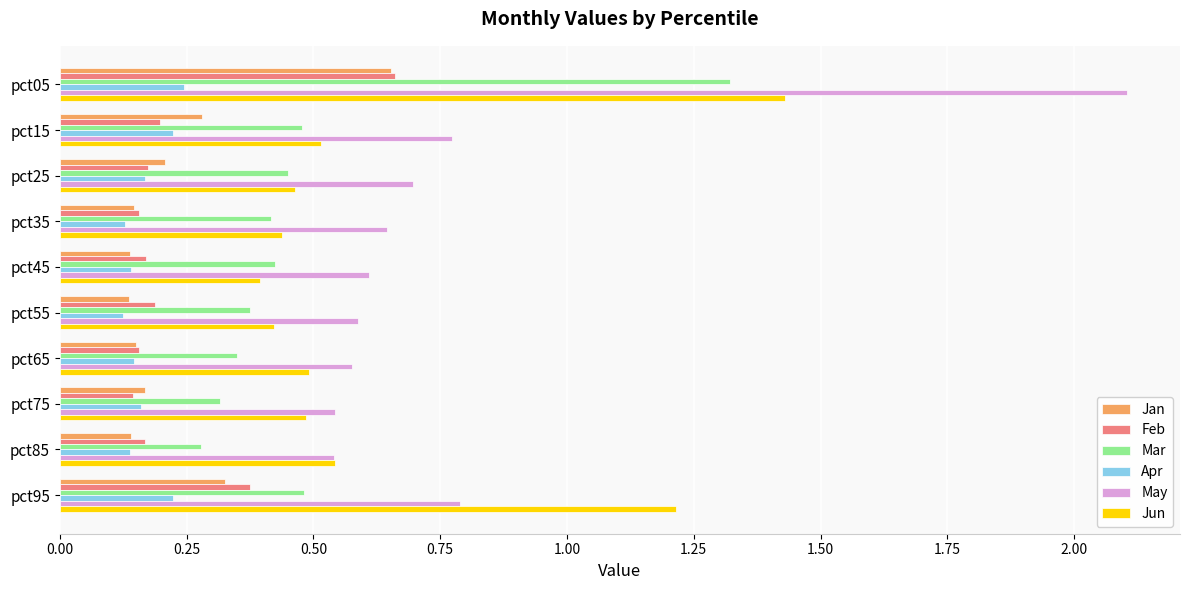

Which series changed the most between pct05 and pct65?

May